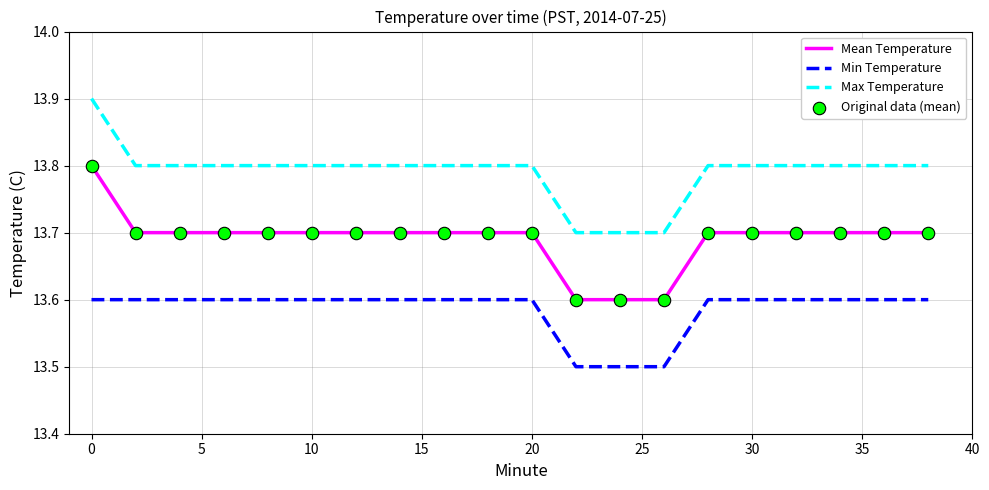

Which series has the largest total across all categories?

Max Temperature